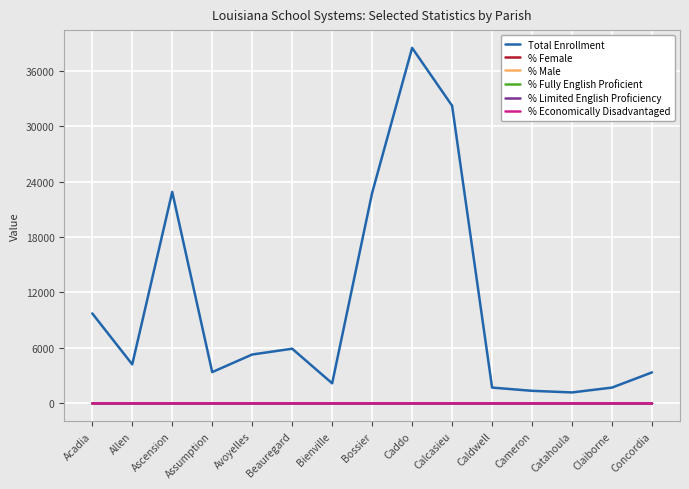

True or false: % Limited English Proficiency has a value of 0.0 at Claiborne.

True